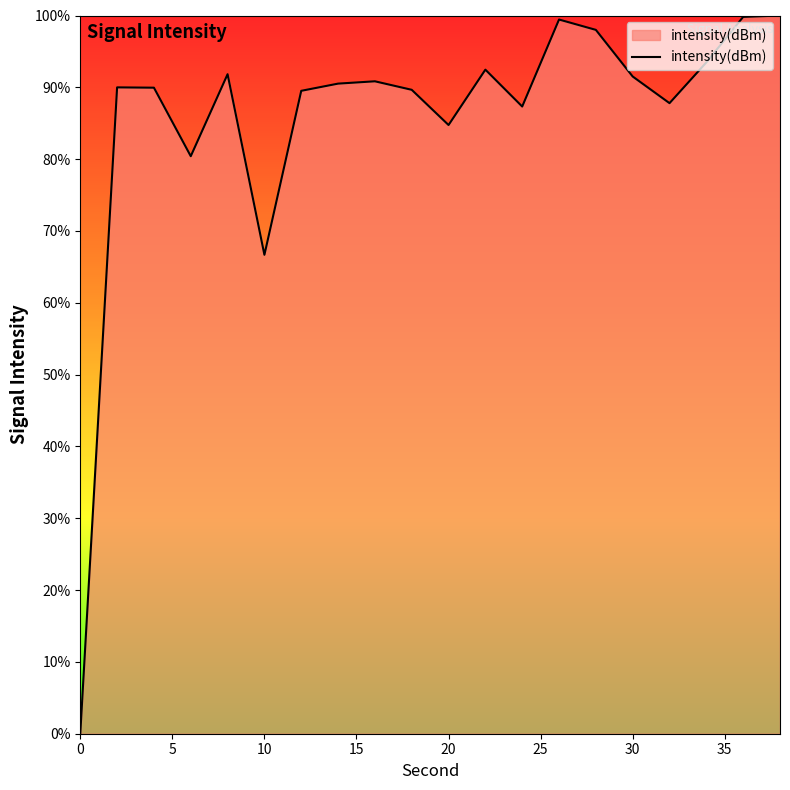

What is the maximum value shown in the chart?

100.0